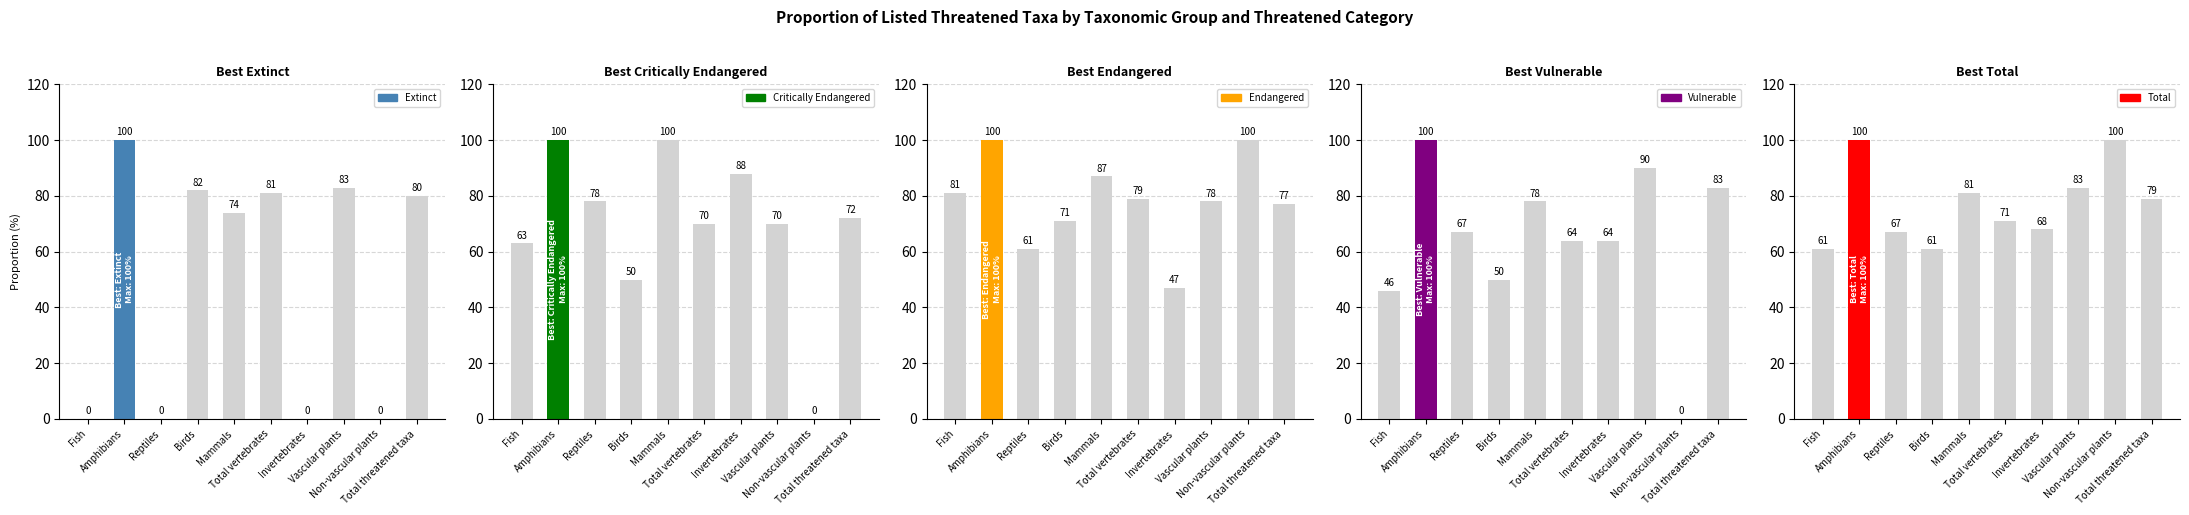

What is the value of the Total bar at the 2nd from the left?

100